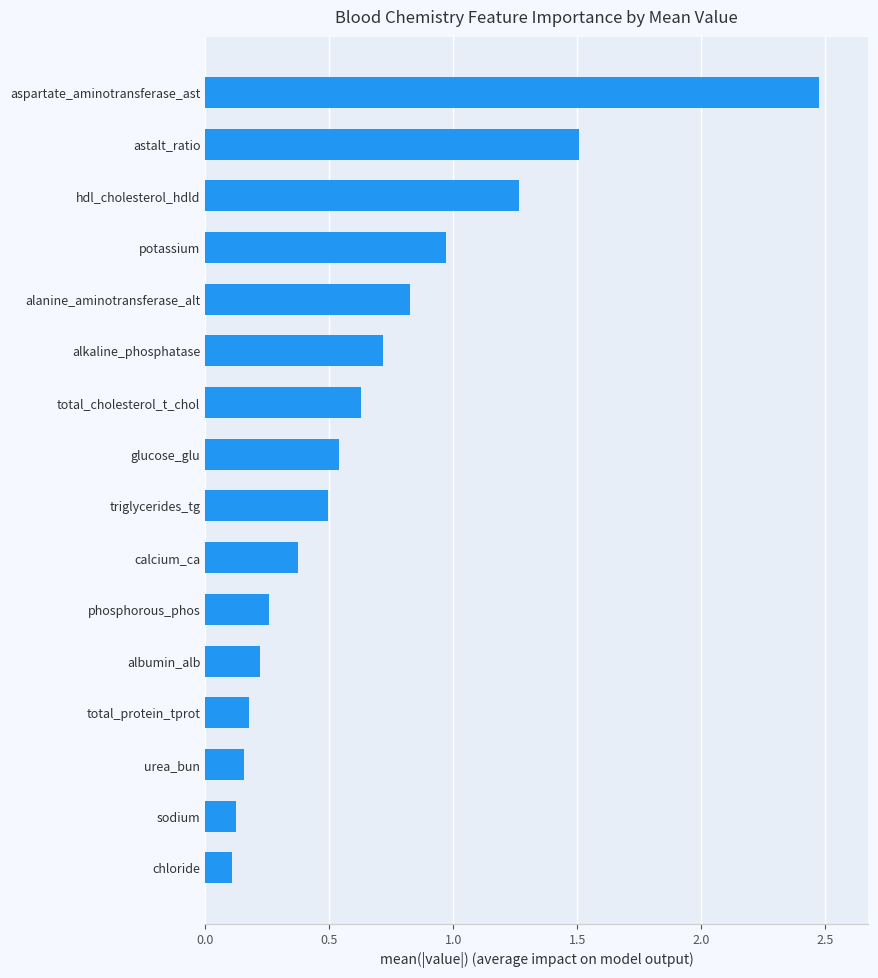

Is it true that the value at aspartate_aminotransferase_ast is 3.6?

False